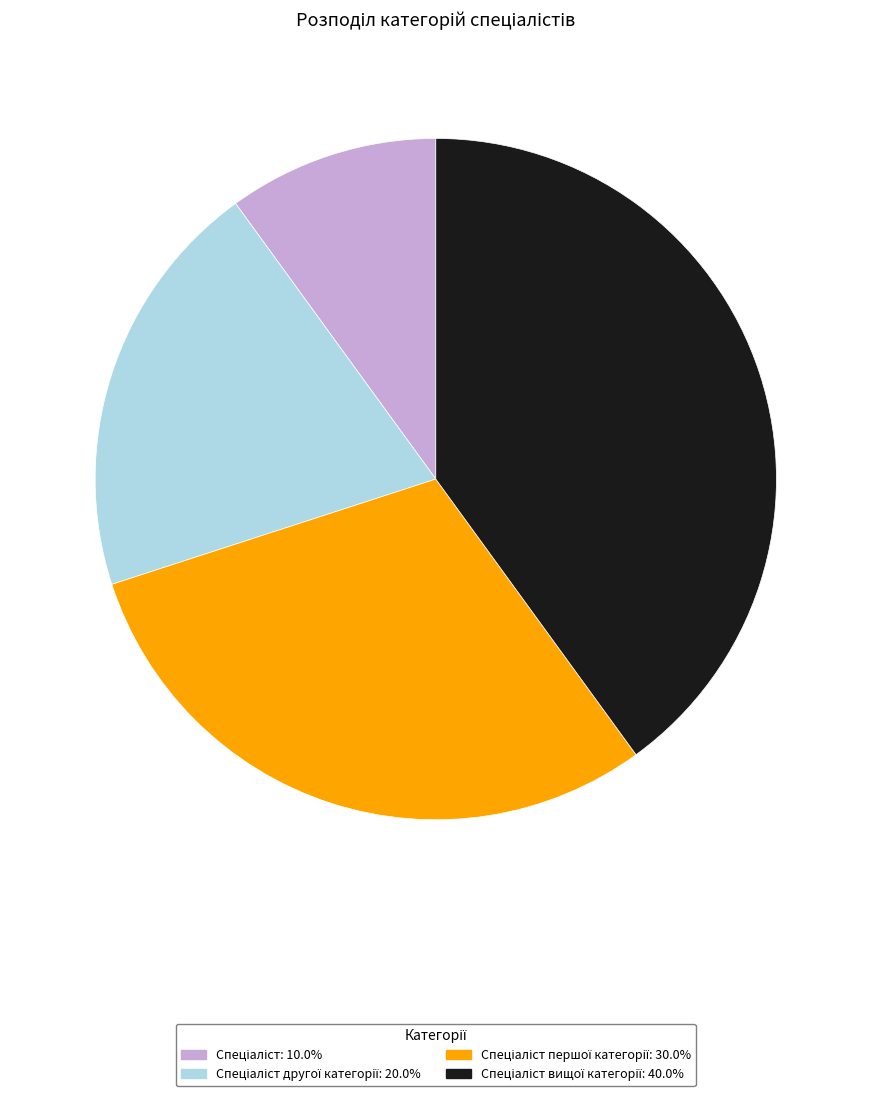

Is there any slice that represents more than half of the pie?

No